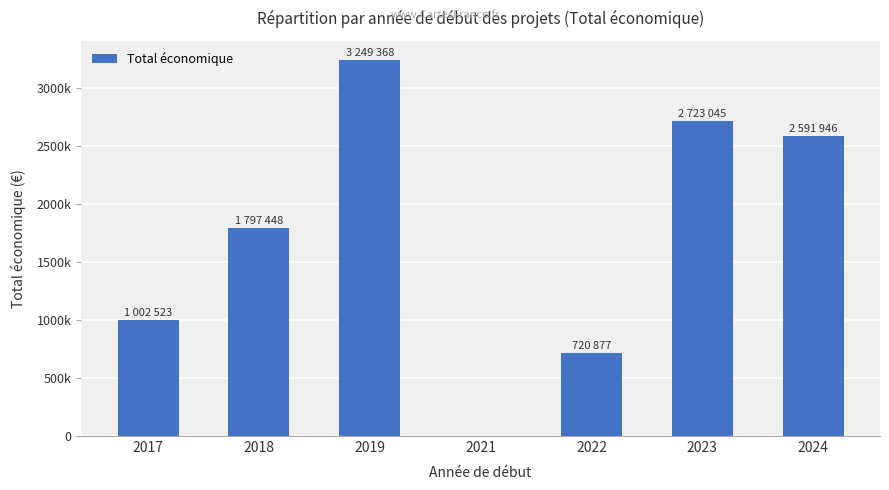

Are the bars horizontal?

No